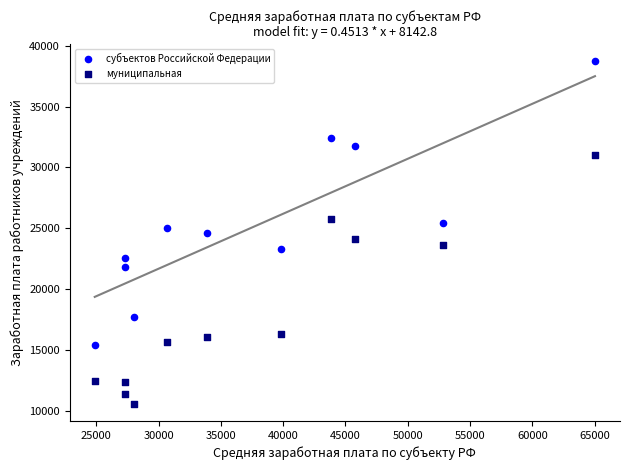

Which series has the widest spread of Y values?

субъектов Российской Федерации